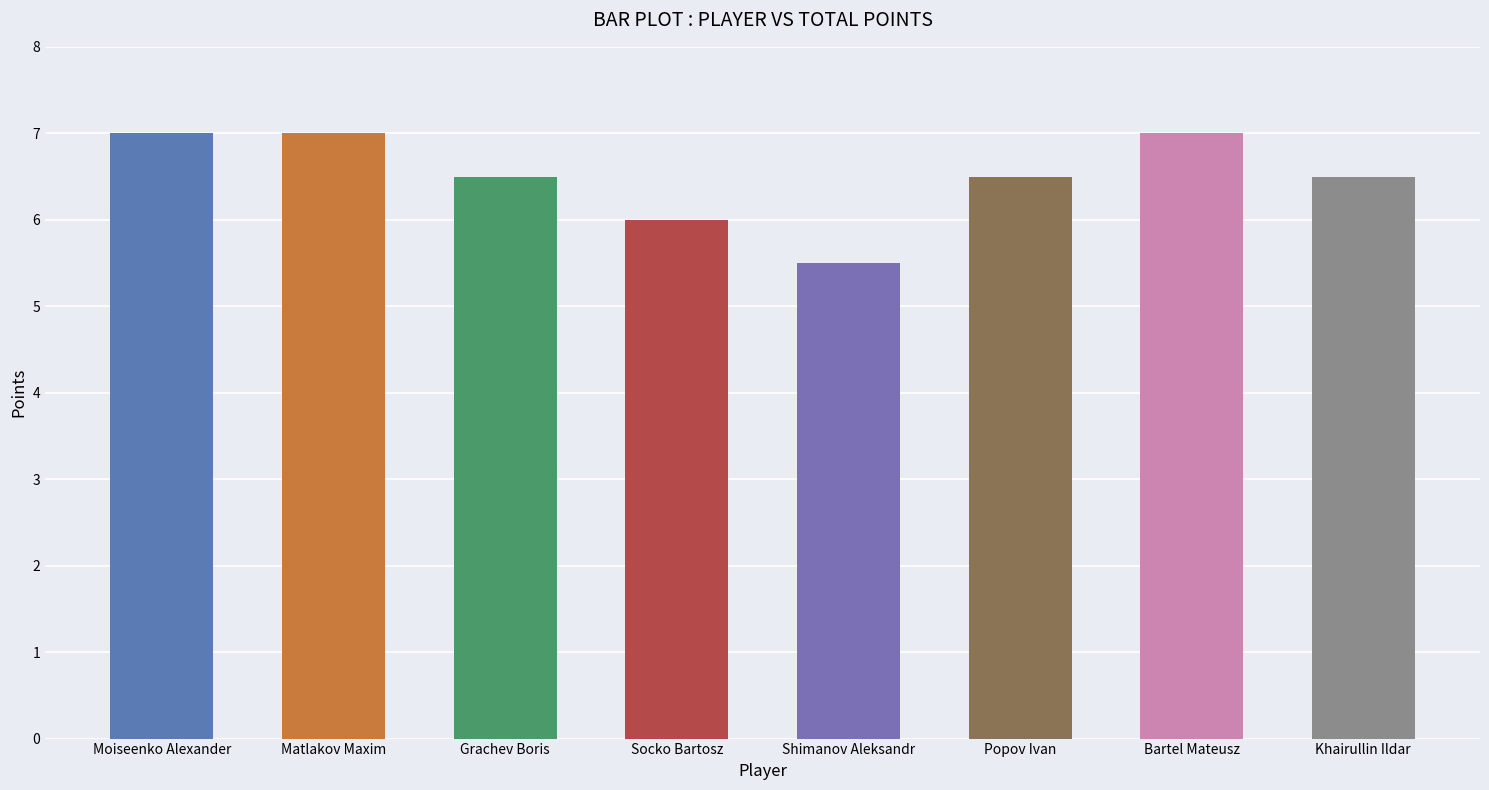

Are the bars grouped side by side (vs. stacked)?

No